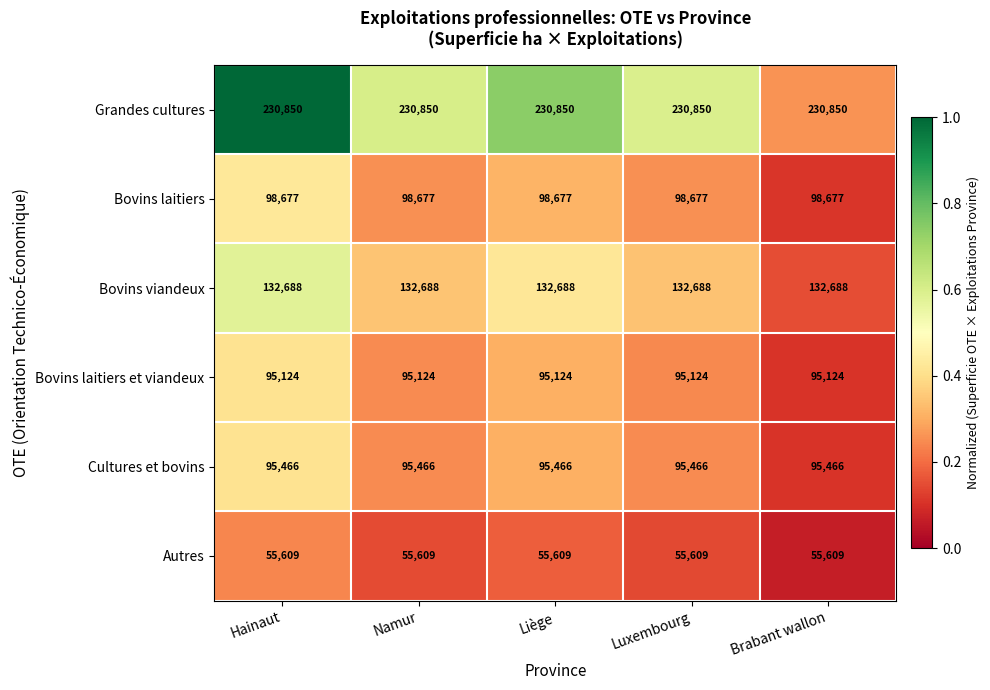

Which series has the largest total across all categories?

Grandes cultures